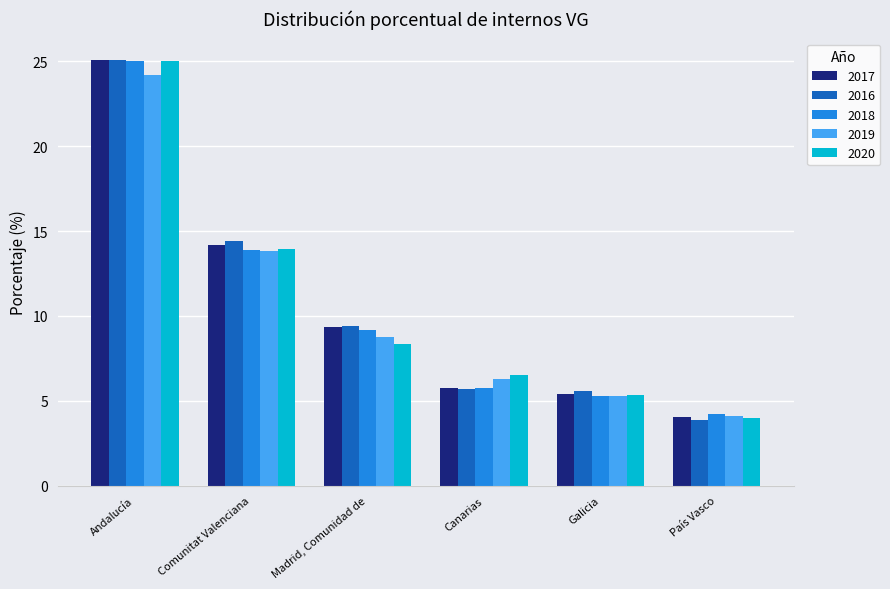

Rank the categories by 2018 value from highest to lowest.

Andalucía, Comunitat Valenciana, Madrid, Comunidad de, Canarias, Galicia, País Vasco